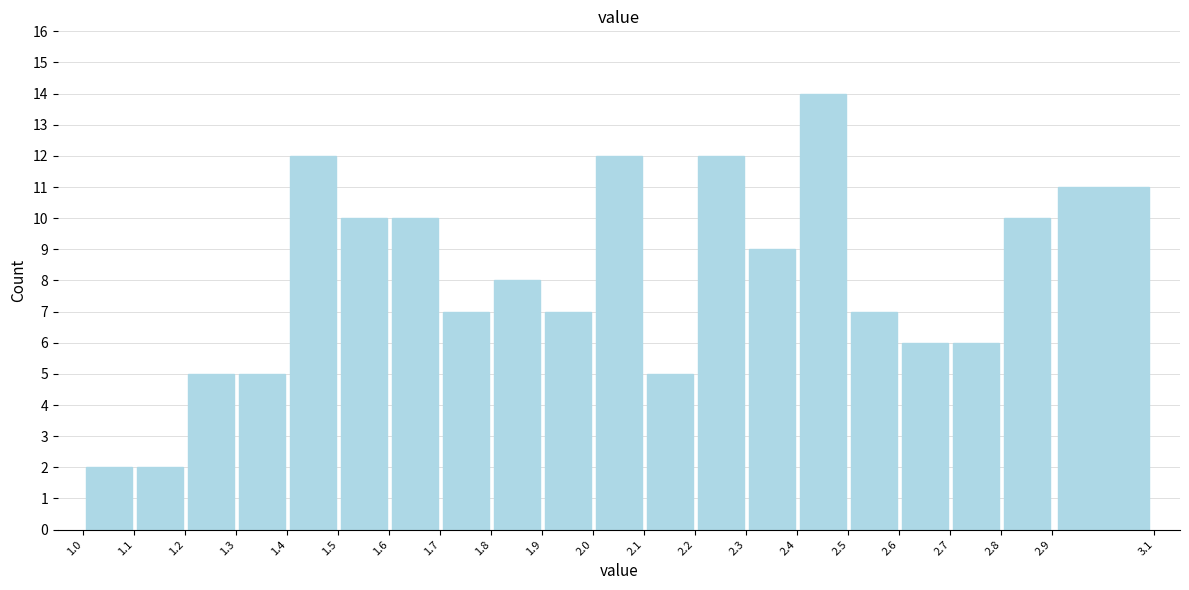

Reading left to right, transcribe this chart: for each bar, give the range it covers on the x-axis and its height. The values are not printed on the chart, so give them approximately, as read against the axis.

1.0 to 1.1: 2
1.1 to 1.2: 2
1.2 to 1.3: 5
1.3 to 1.4: 5
1.4 to 1.5: 12
1.5 to 1.6: 10
1.6 to 1.7: 10
1.7 to 1.8: 7
1.8 to 1.9: 8
1.9 to 2.0: 7
2.0 to 2.1: 12
2.1 to 2.2: 5
2.2 to 2.3: 12
2.3 to 2.4: 9
2.4 to 2.5: 14
2.5 to 2.6: 7
2.6 to 2.7: 6
2.7 to 2.8: 6
2.8 to 2.9: 10
2.9 to 3.1: 11